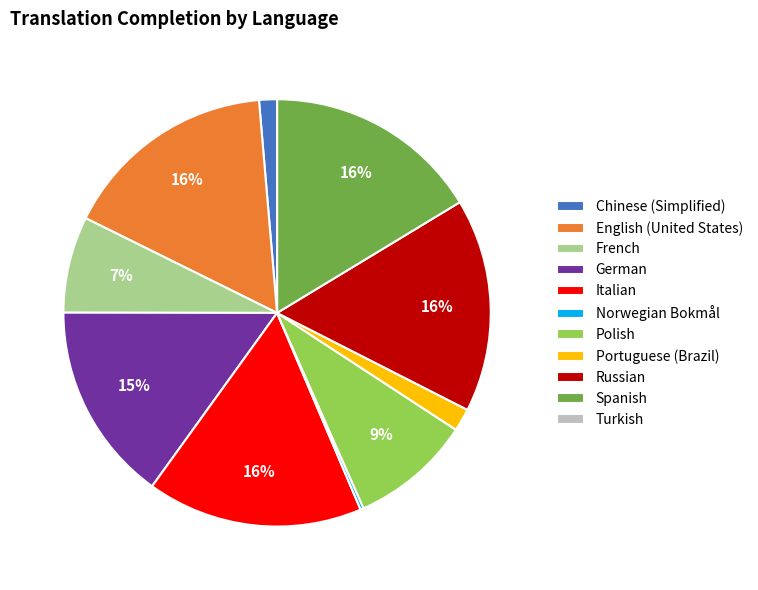

Between Portuguese (Brazil) and French, which is larger?

French